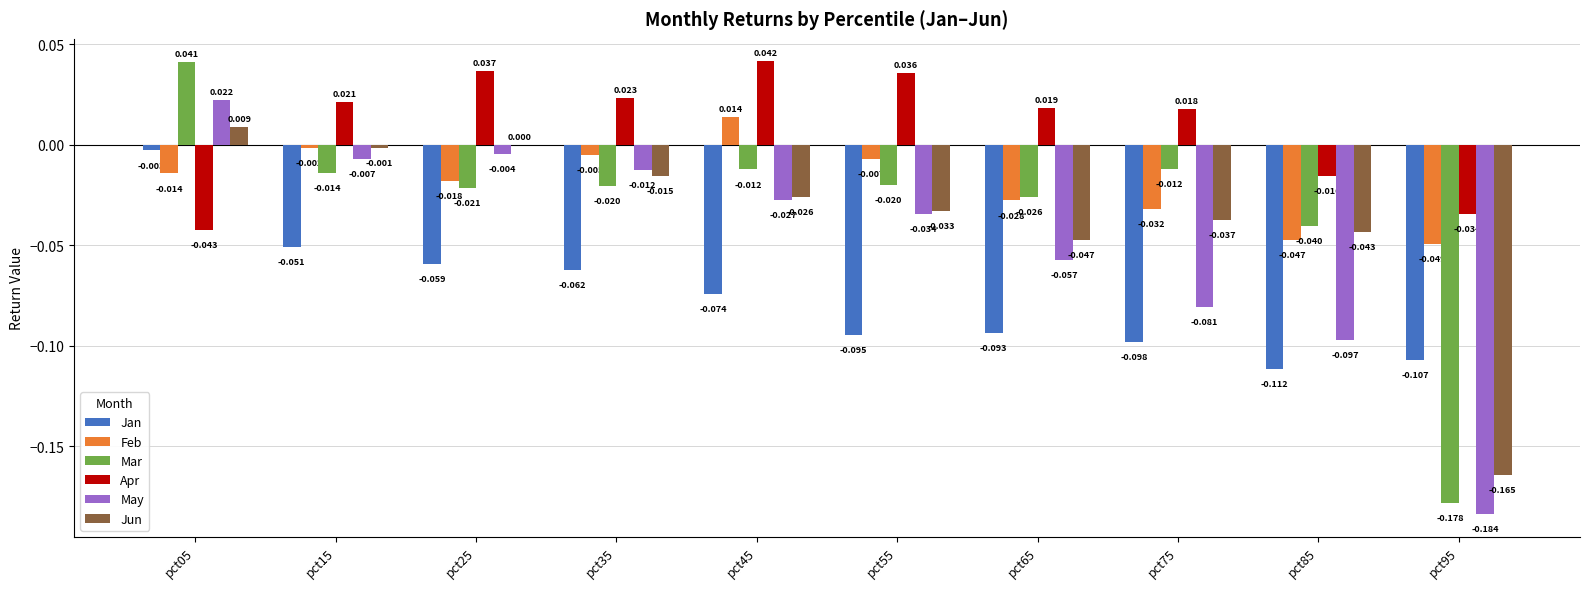

Which series changed the most between pct45 and pct85?

May